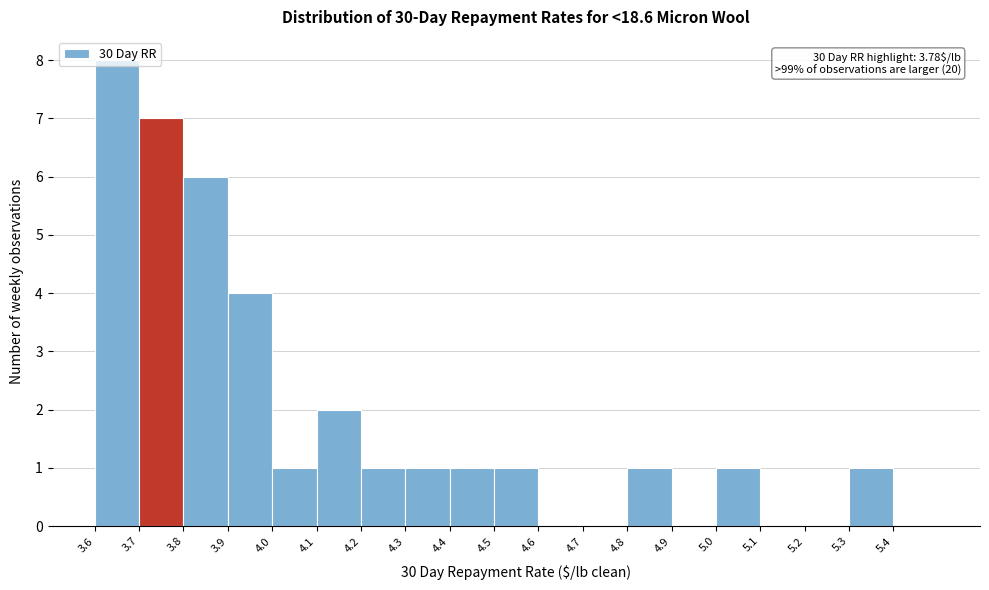

Over which range of the x-axis is the bar tallest?

3.6 to 3.7